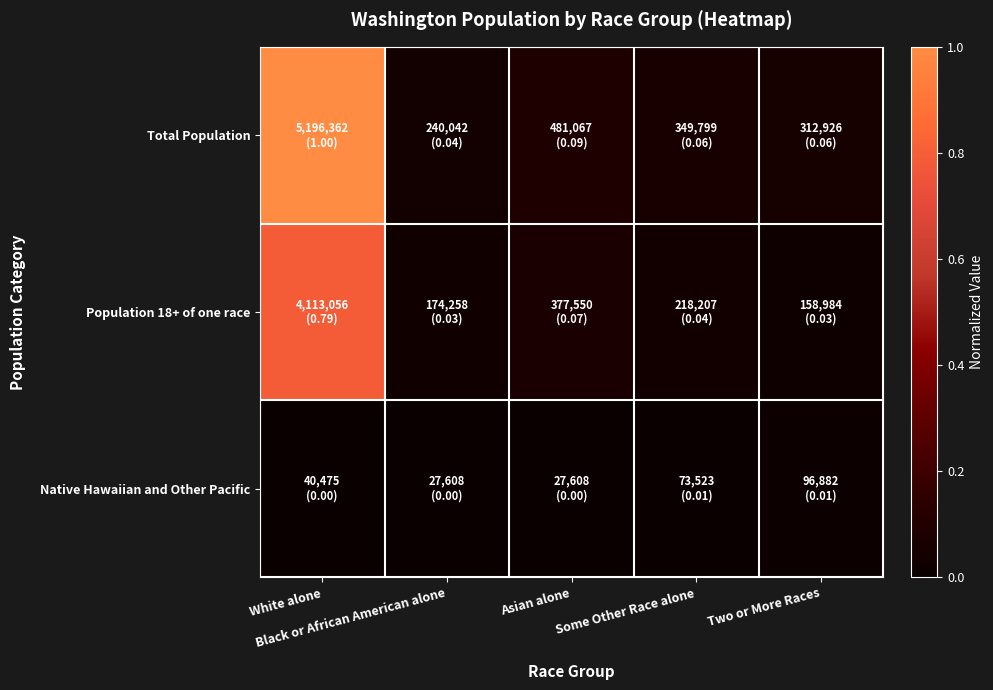

Reading left to right, transcribe all the data shown in this chart.

Total Population: White alone=1.0	Black or African American alone=0.0	Asian alone=0.1	Some Other Race alone=0.1	Two or More Races=0.1
Population 18+ of one race: White alone=0.8	Black or African American alone=0.0	Asian alone=0.1	Some Other Race alone=0.0	Two or More Races=0.0
Native Hawaiian and Other Pacific: White alone=0.0	Black or African American alone=0.0	Asian alone=0.0	Some Other Race alone=0.0	Two or More Races=0.0